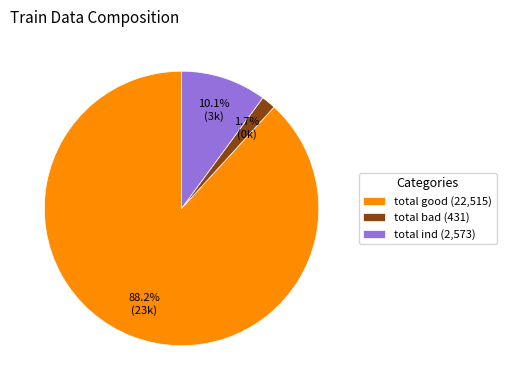

Count the number of slices in the pie.

3